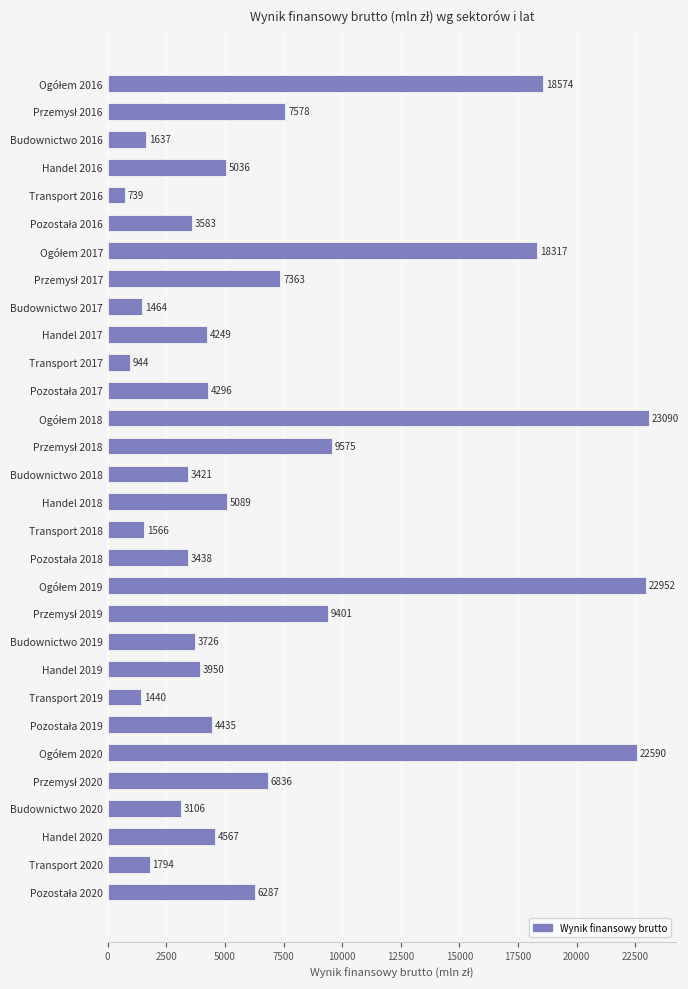

Which category has the lowest value across all series?

Transport 2016